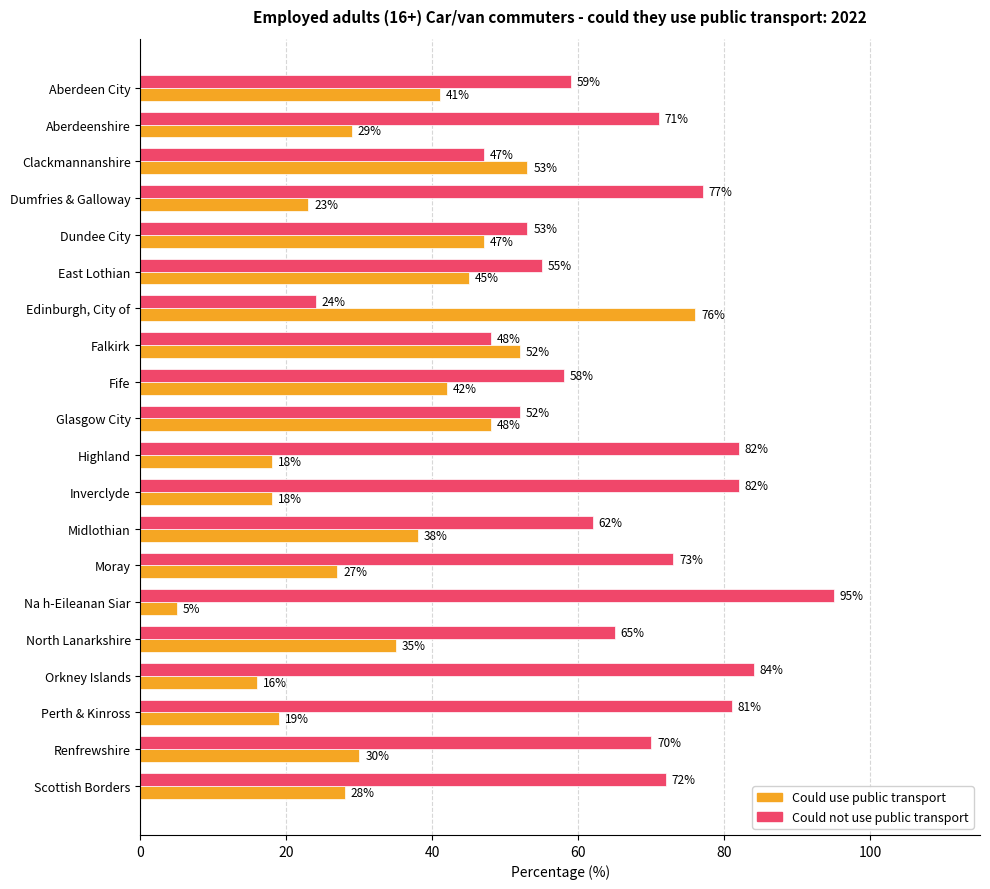

List the series in order of their peak value, highest first.

Could not use public transport, Could use public transport